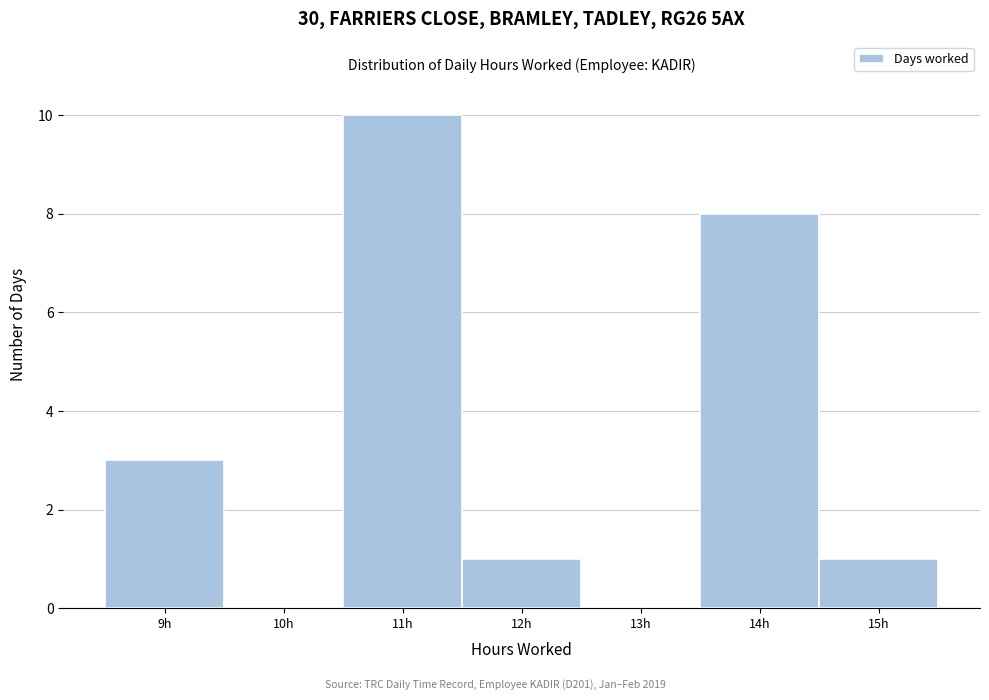

Reading left to right, transcribe this chart: for each bar, give the range it covers on the x-axis and its height. The values are not printed on the chart, so give them approximately, as read against the axis.

8.5 to 9.5: 3
9.5 to 10.5: 0
10.5 to 11.5: 10
11.5 to 12.5: 1
12.5 to 13.5: 0
13.5 to 14.5: 8
14.5 to 15.5: 1